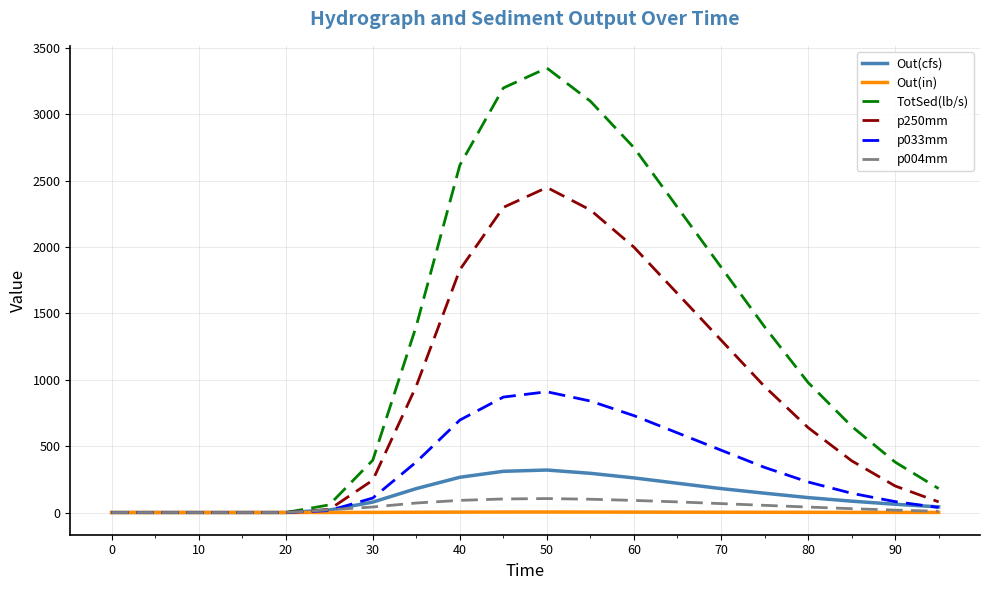

What are all the series names shown in the legend?

Out(cfs), Out(in), TotSed(lb/s), p250mm, p033mm, p004mm